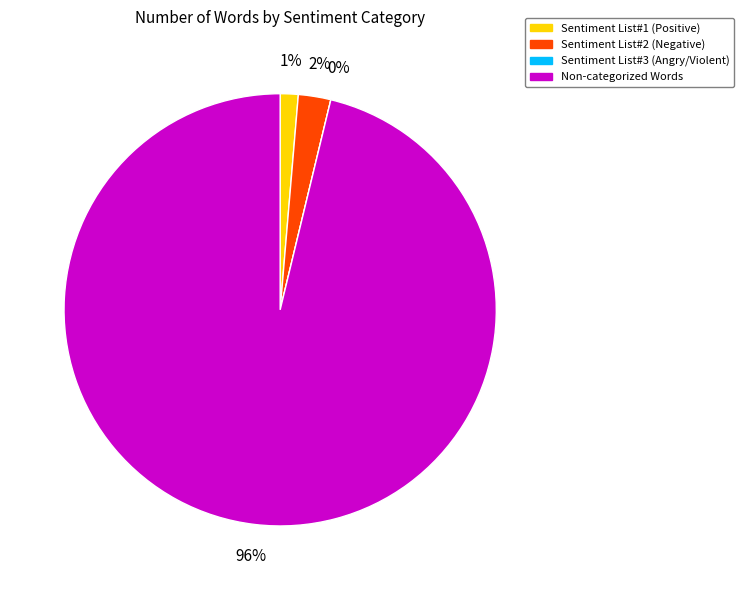

To the nearest percent, what portion does Words in Sentiment List#1 (Positive) represent?

1%